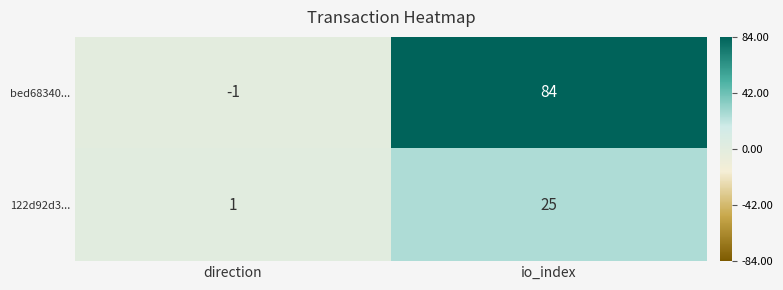

At which category does the chart reach its minimum across all series?

direction